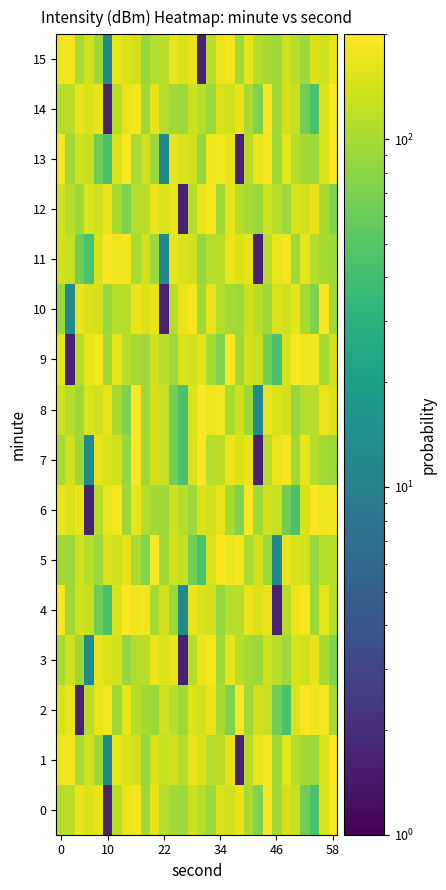

At how many categories does at least one series exceed 158?

29